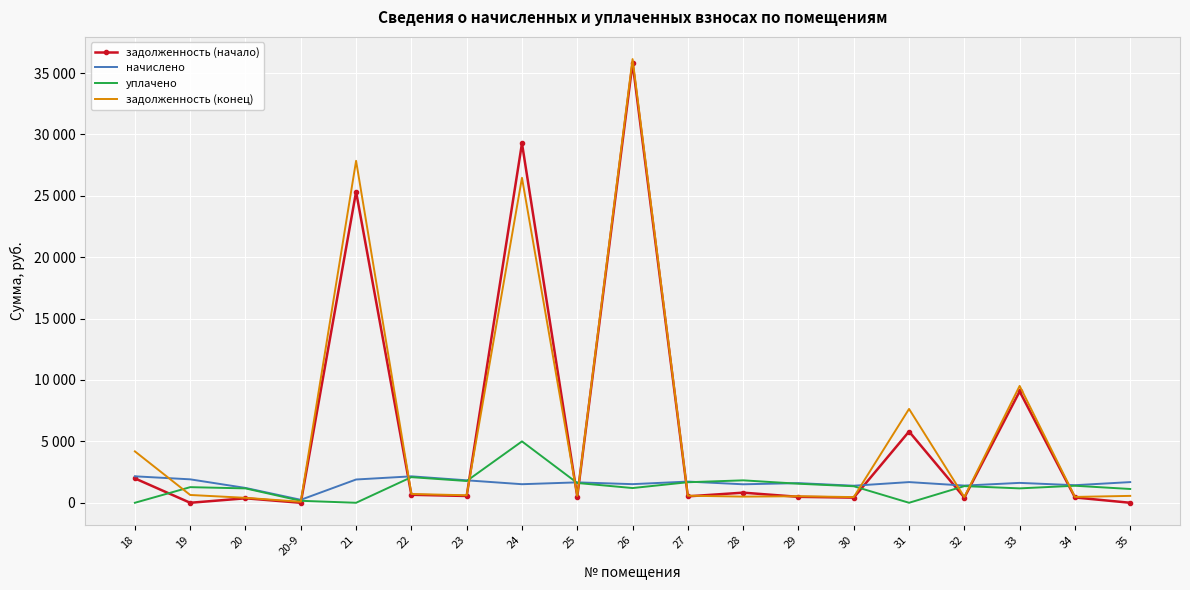

At which label does уплачено first exceed 1346?

22